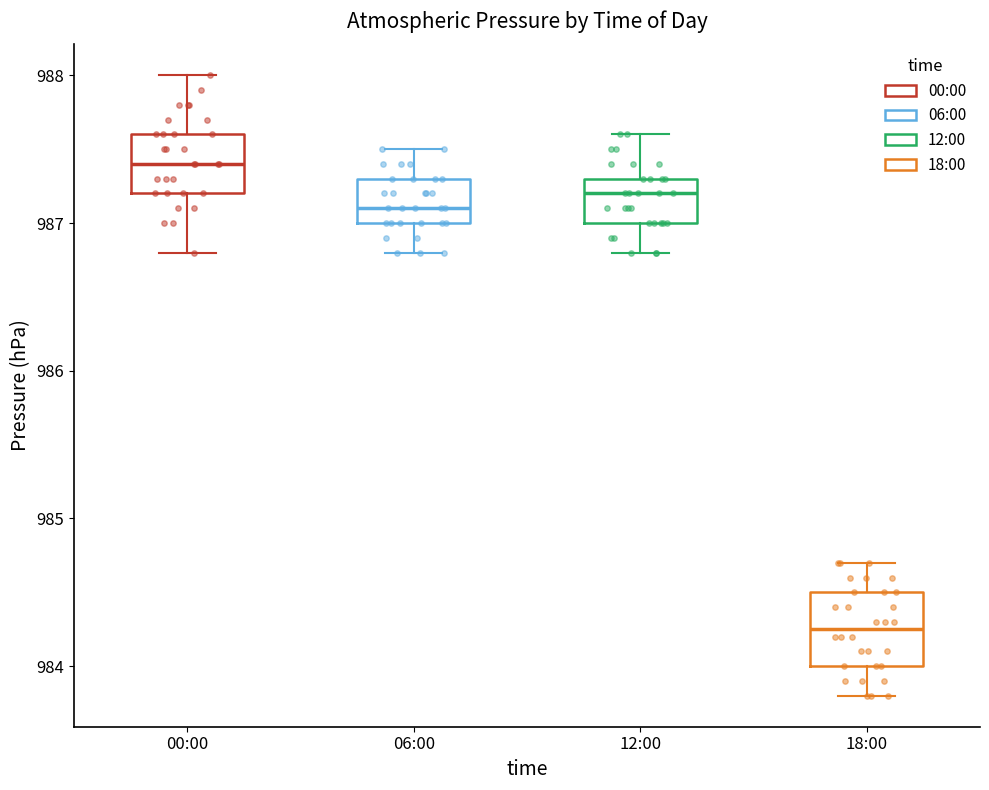

Which box's median line is the lowest?

18:00